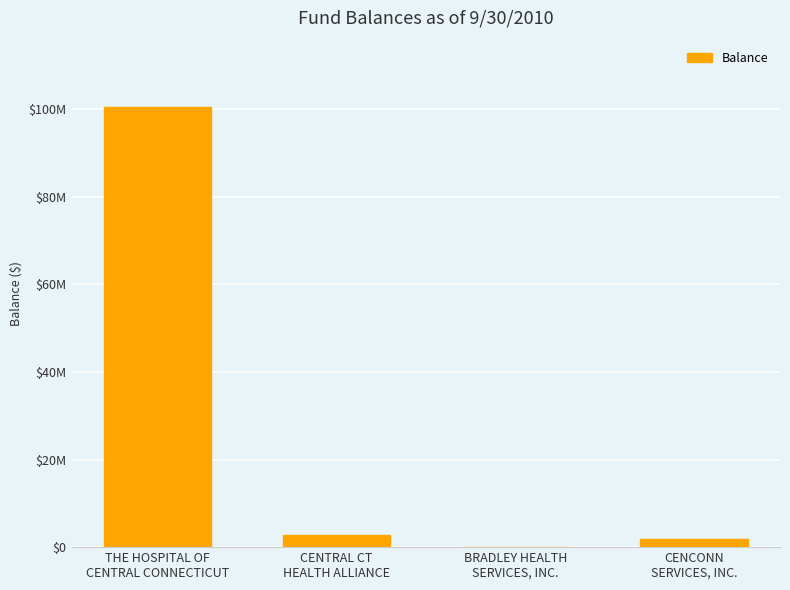

Reading left to right, extract all data points from this chart.

THE HOSPITAL OF
CENTRAL CONNECTICUT=100602371	CENTRAL CT
HEALTH ALLIANCE=2696835	BRADLEY HEALTH
SERVICES, INC.=0	CENCONN
SERVICES, INC.=1747014